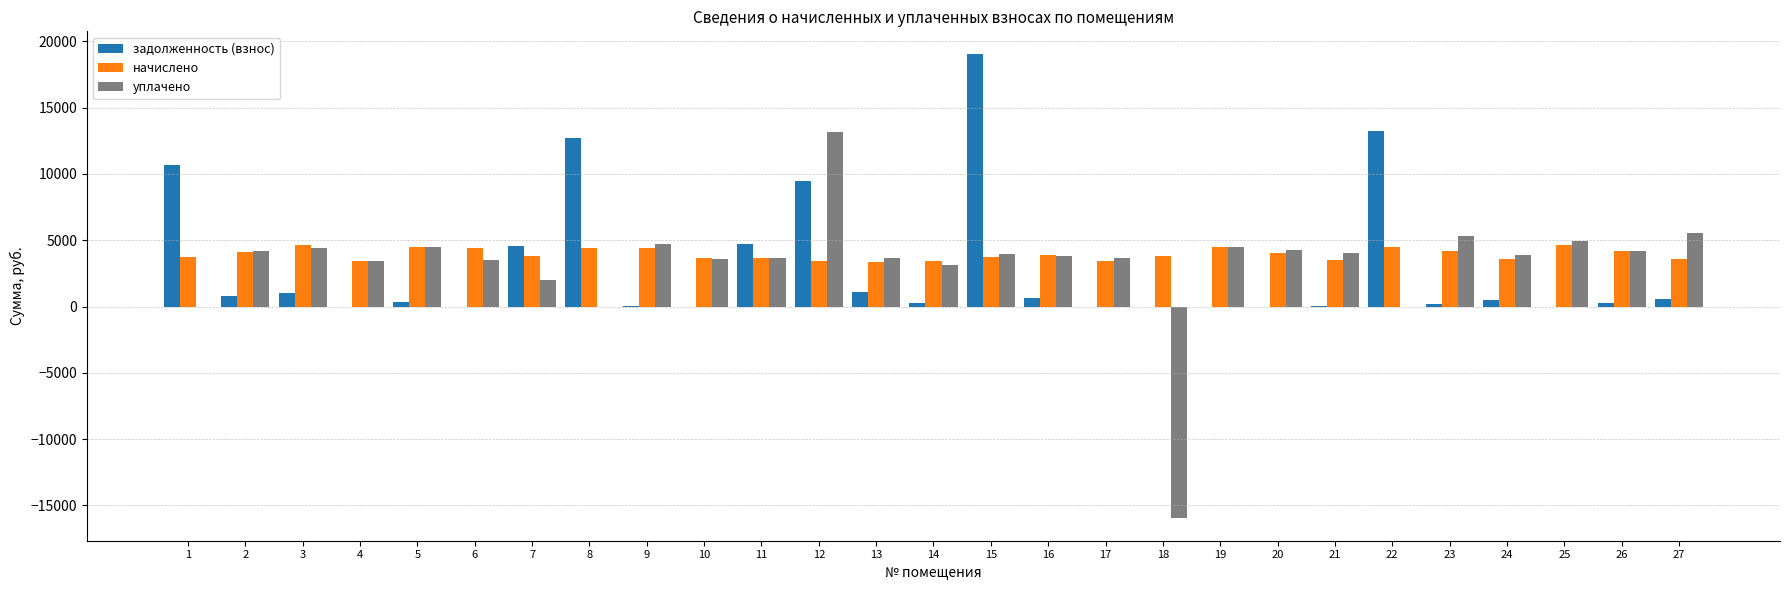

The задолженность (взнос) series shows 3118.1 at 11. True or false?

False